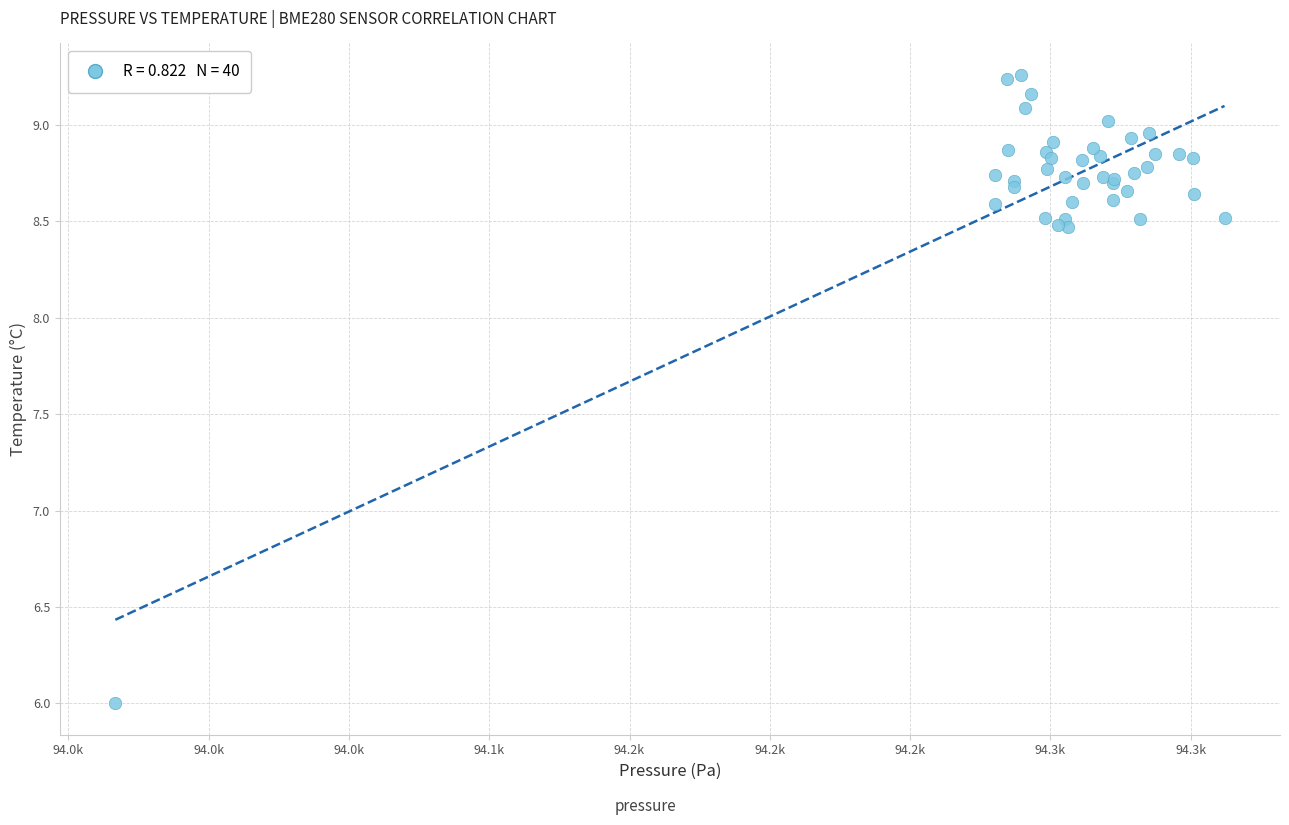

What Y value in the scatter plot is closest to 7?

6.0